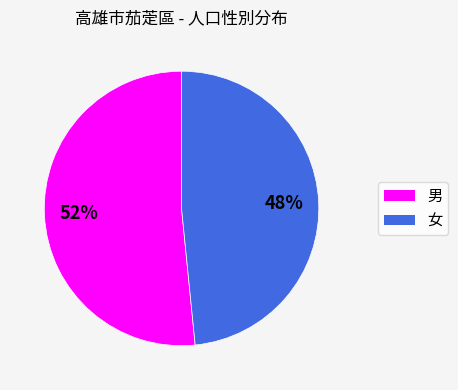

Count the number of slices in the pie.

2